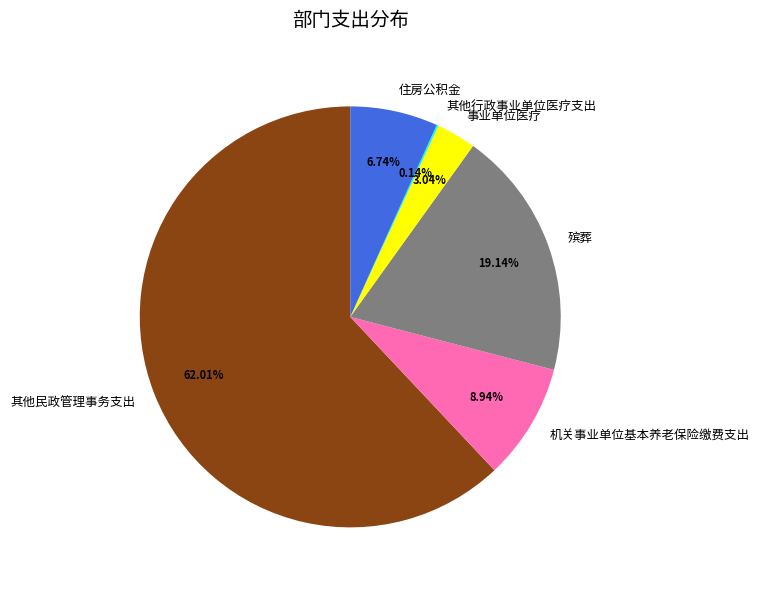

To the nearest percent, what portion does 事业单位医疗 represent?

3%